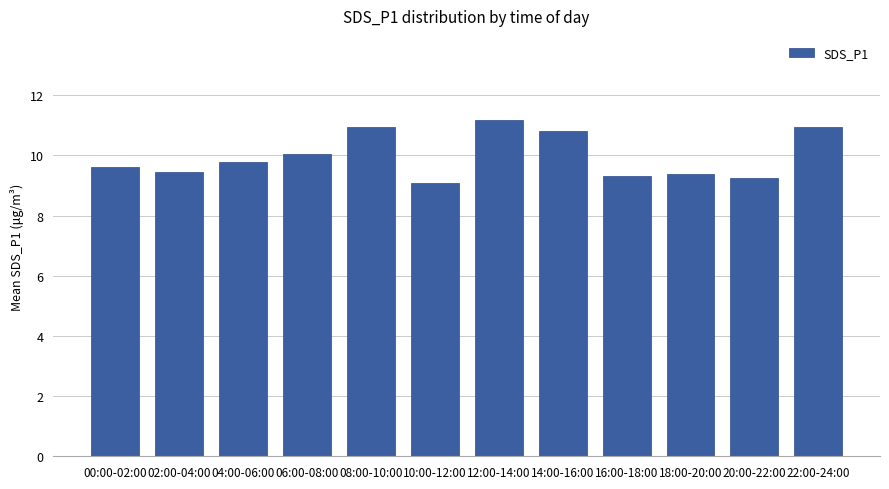

What position from the right is 18:00-20:00?

3